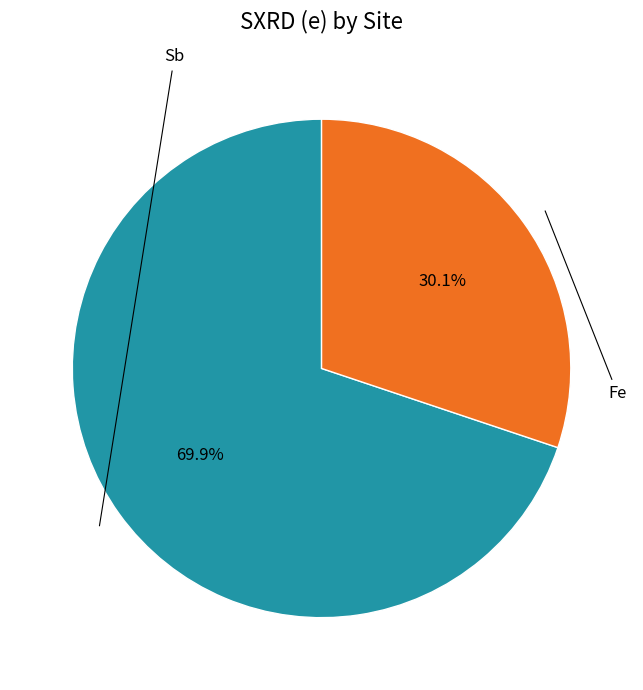

Is there a majority slice in this chart?

Yes